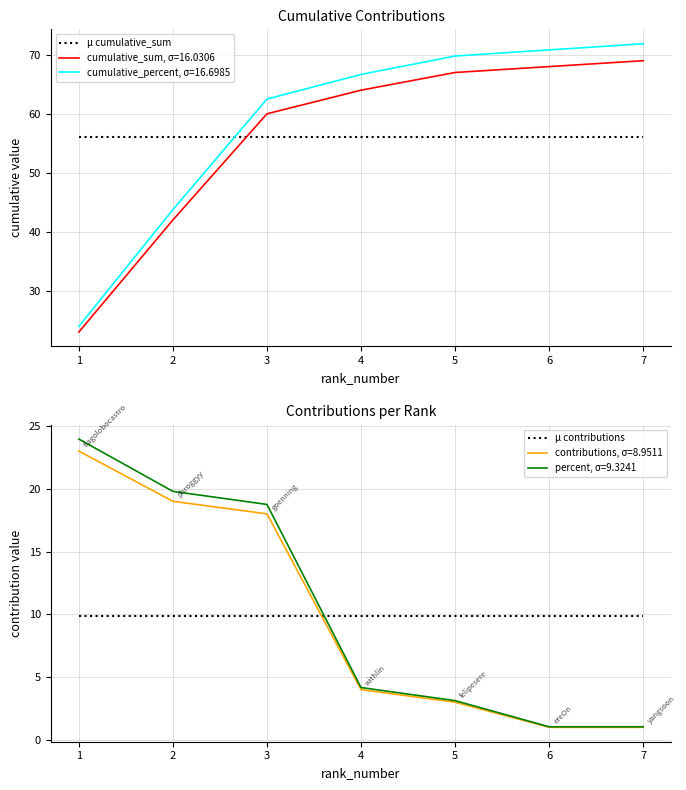

Read the μ cumulative_sum value at 4.

56.1